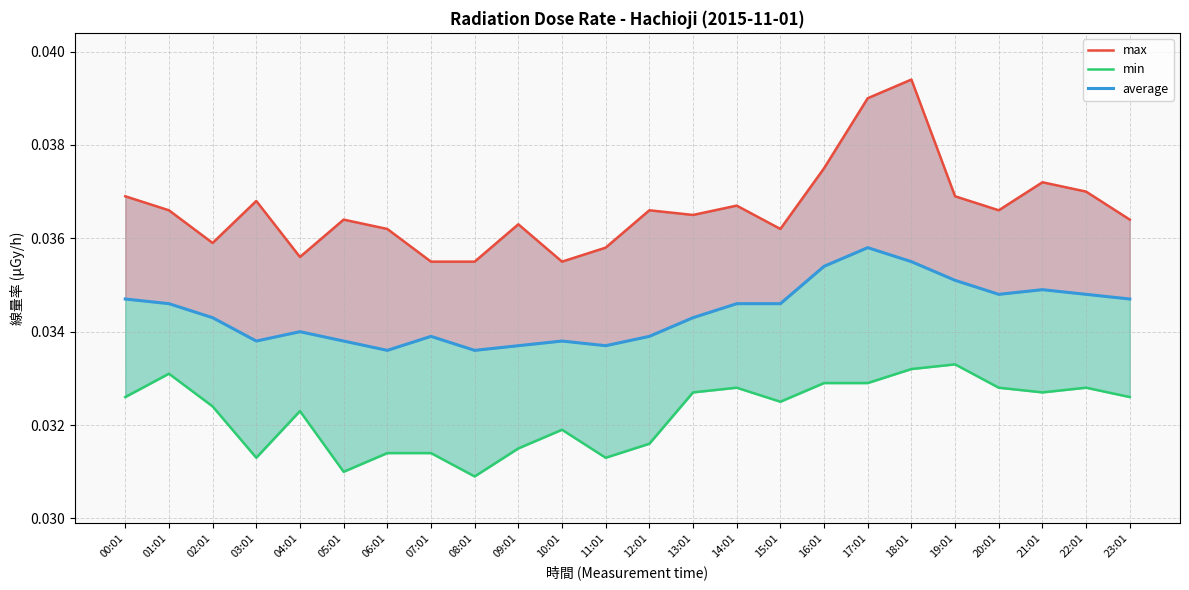

Is the value of average at 21:01 greater than the value of min at 02:01?

Yes